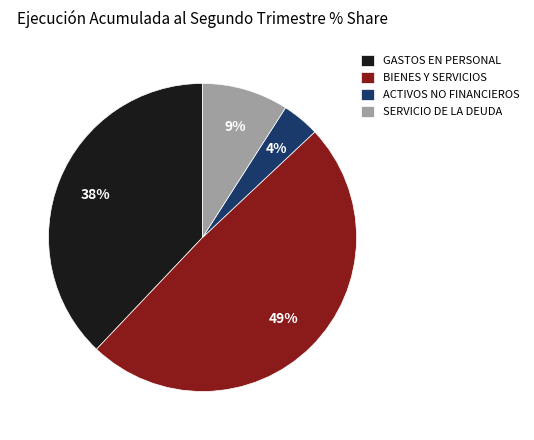

To the nearest percent, what is the difference between the largest and smallest slice percentages?

45%